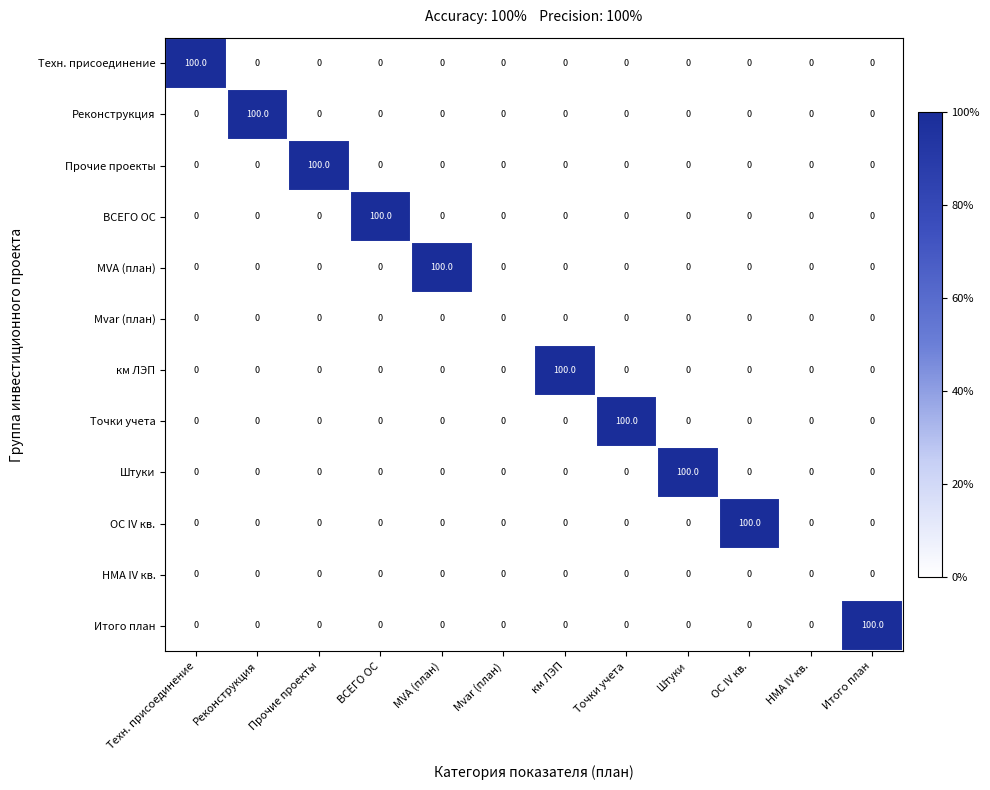

What is the difference between the highest and lowest values at Штуки?

100